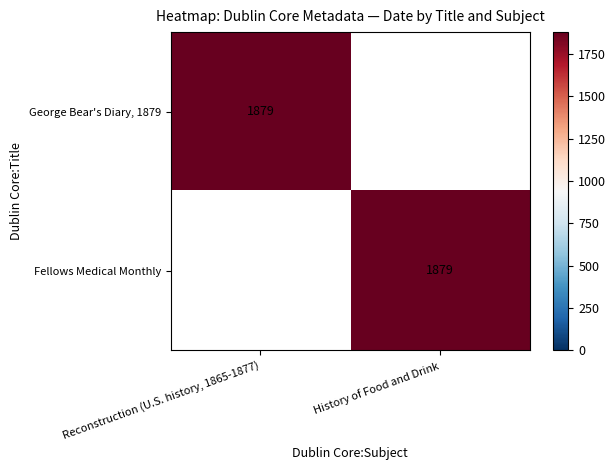

True or false: Fellows Medical Monthly has a value of 821 at History of Food and Drink.

False